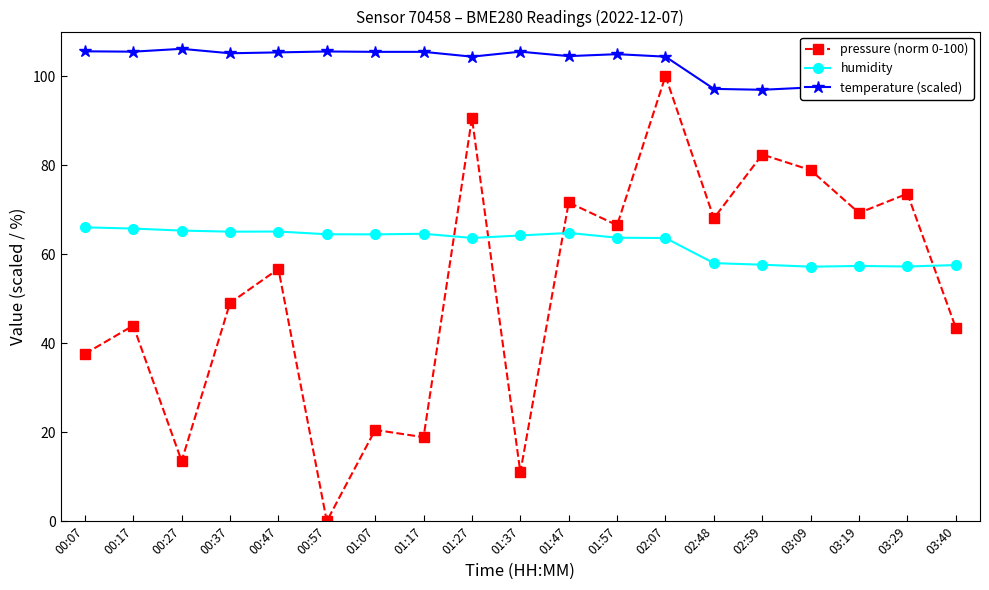

Rank the series by their maximum value, from highest to lowest.

temperature (scaled), pressure (norm 0-100), humidity